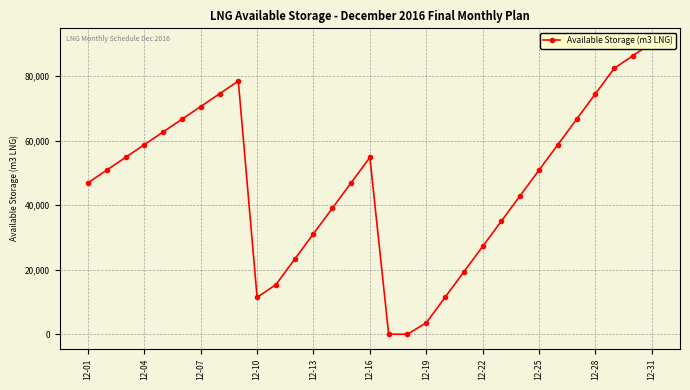

True or false: there are more than 1 points higher than both neighbors.

True